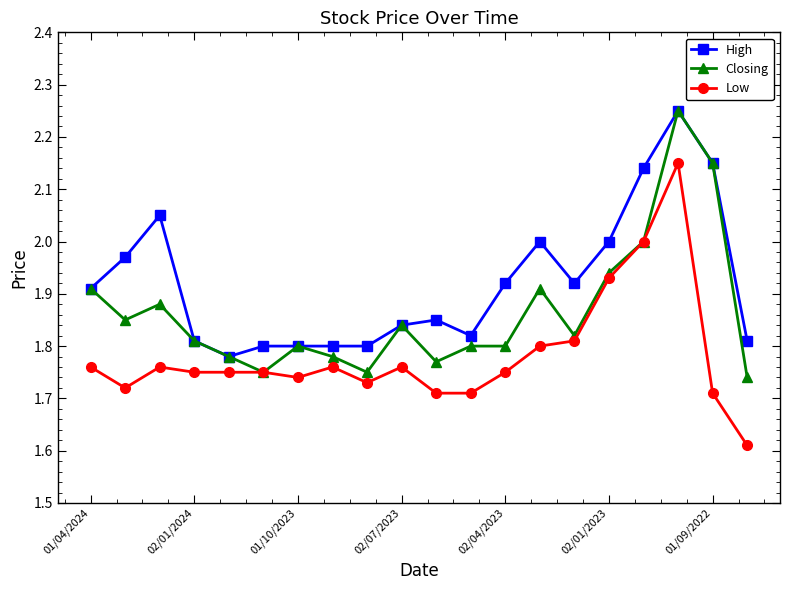

True or false: High and Low intersect in this chart.

False